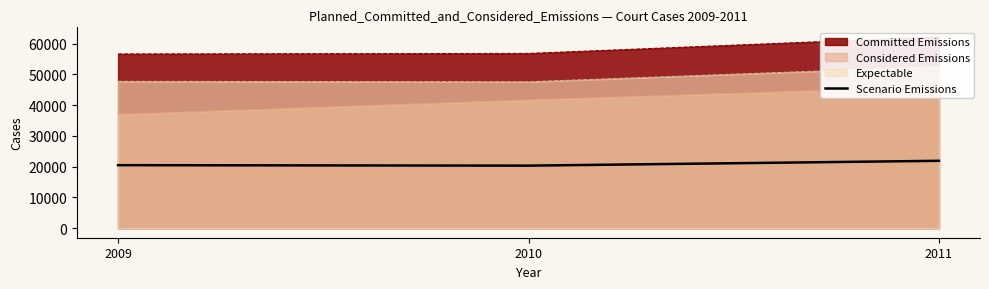

Rank the categories by value from lowest to highest.

2010, 2009, 2011